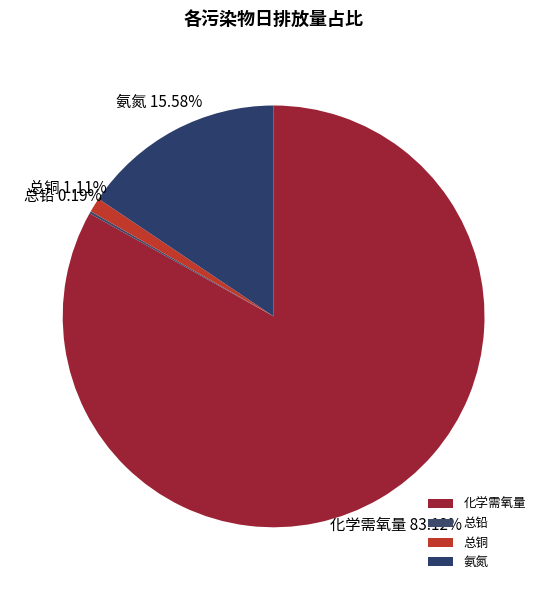

To the nearest percent, what percentage of the pie is 化学需氧量?

83%